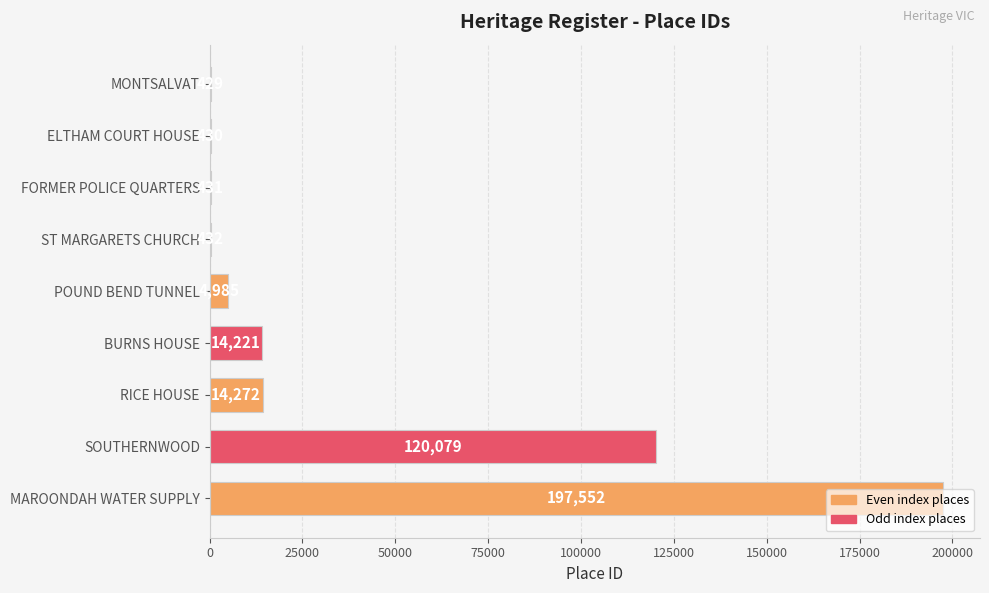

Are the bars horizontal?

Yes